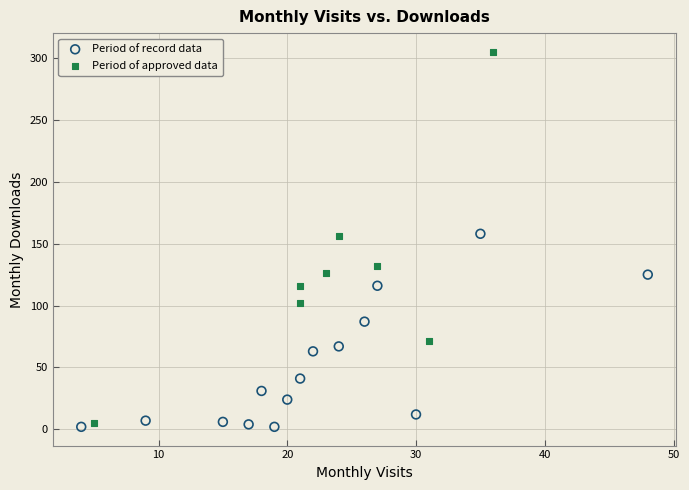

Which series contains the highest Y value?

Period of approved data